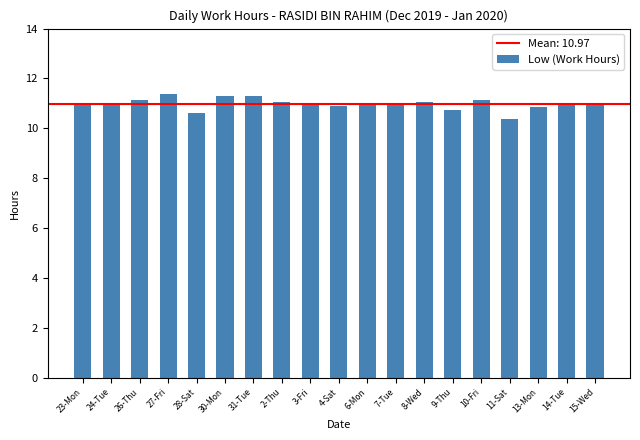

How many data points does each series have?

19